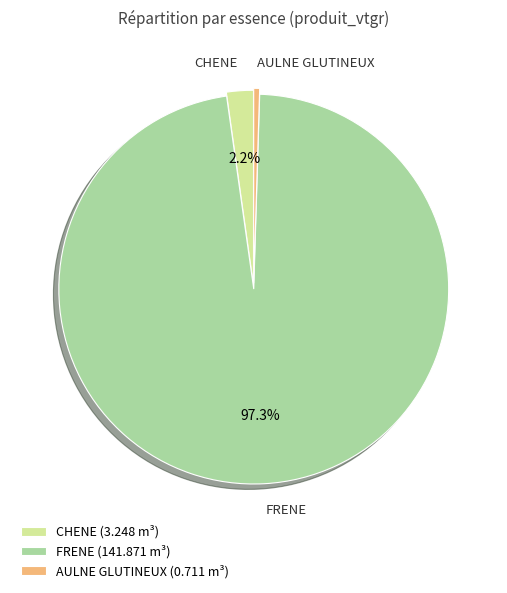

Count the number of slices in the pie.

3